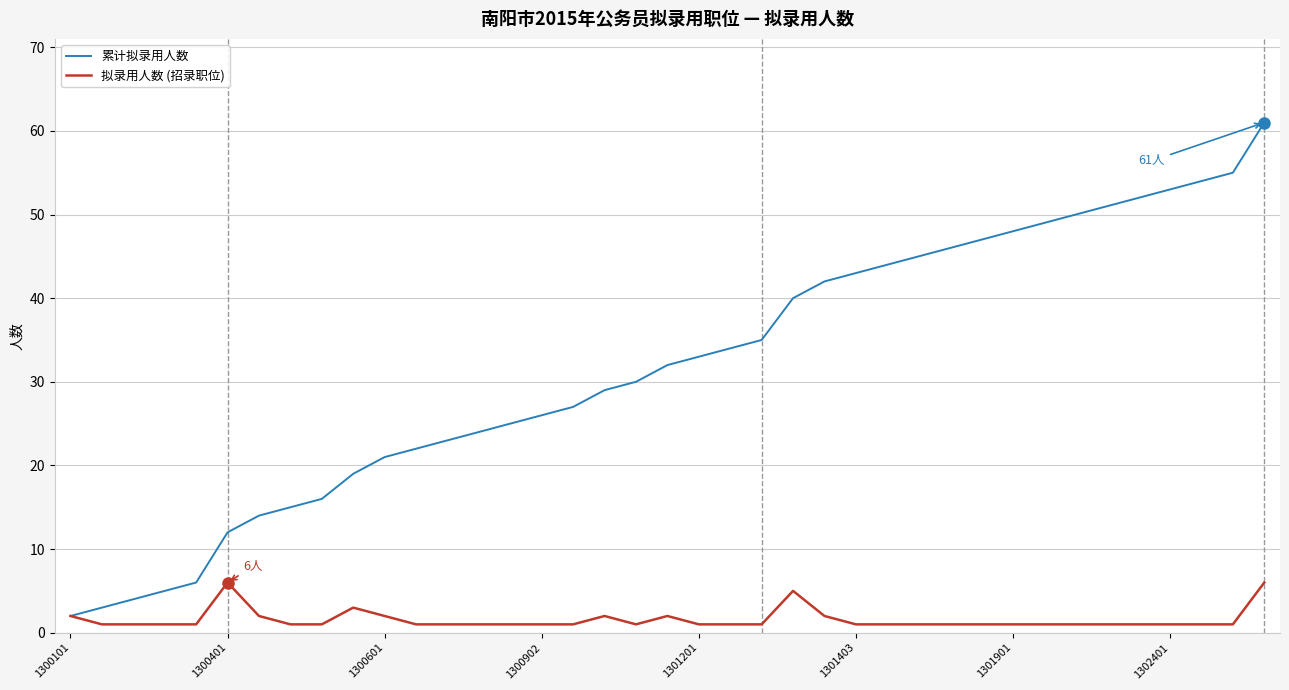

List the series in order of their overall mean, lowest first.

拟录用人数 (招录职位), 累计拟录用人数